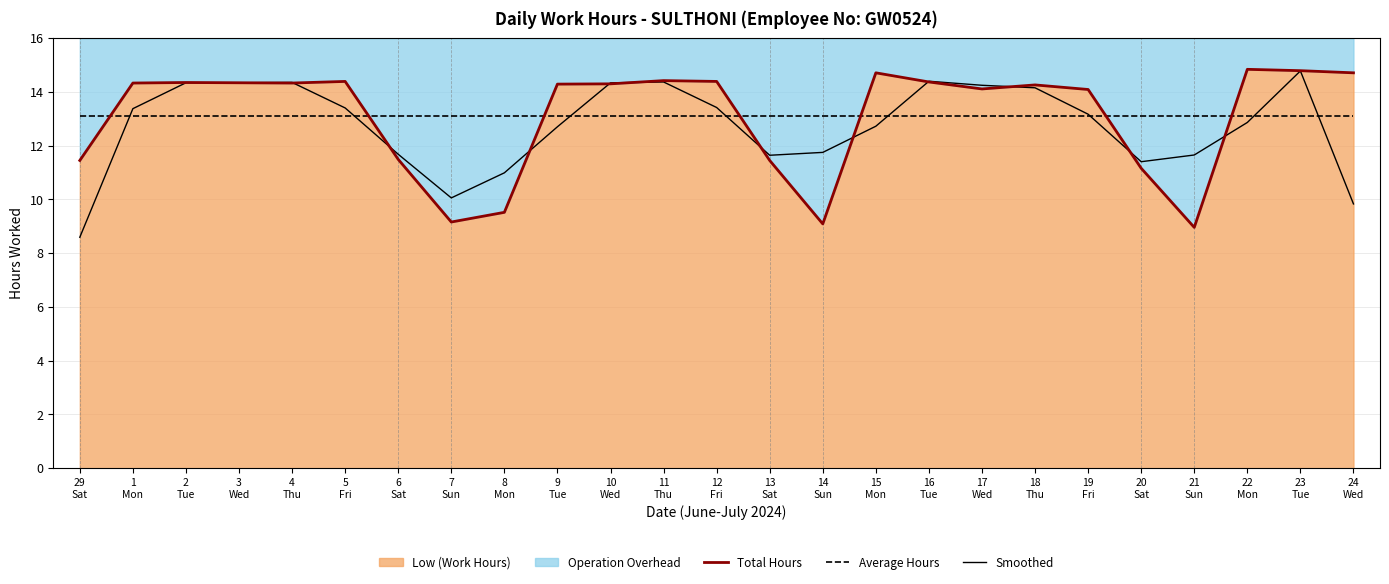

How many interior local valleys does the Total Hours series have?

5